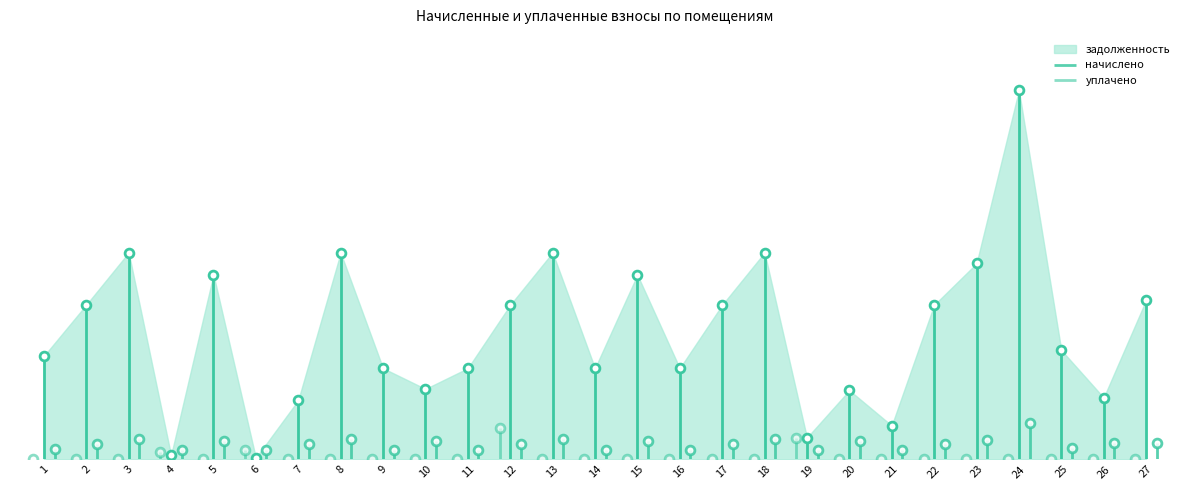

Which series has the largest total across all categories?

задолженность